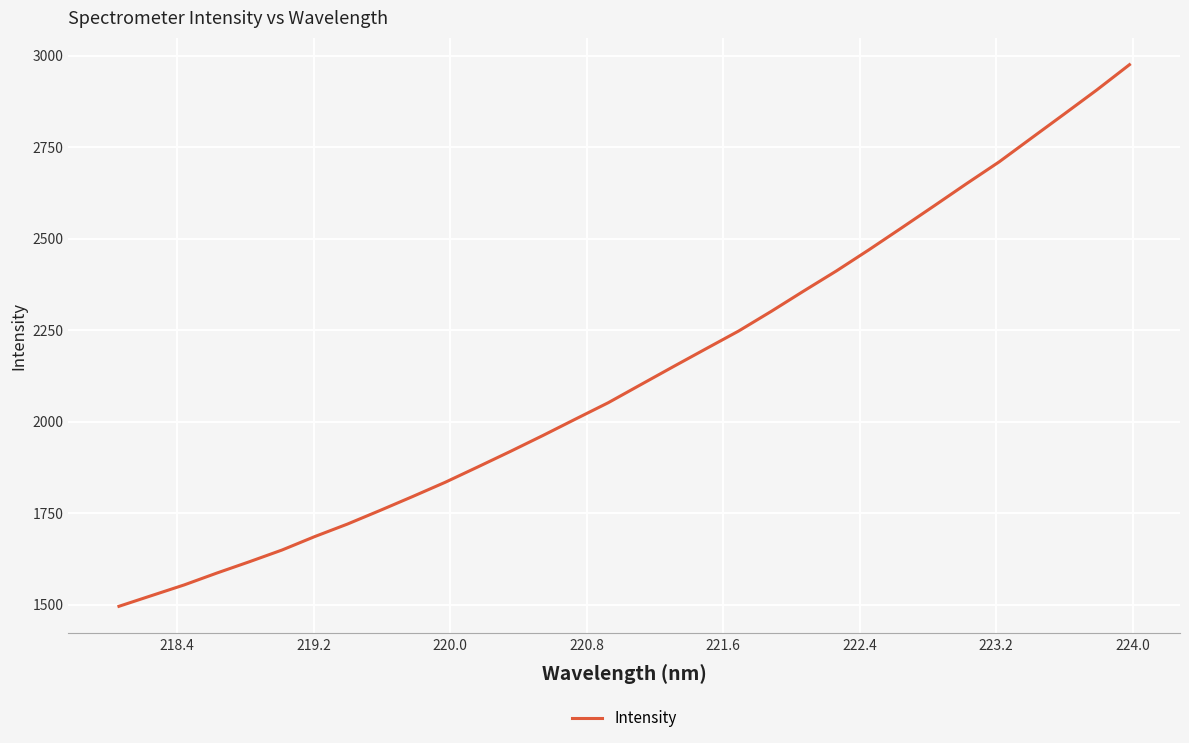

What is the smallest value displayed?

1495.6